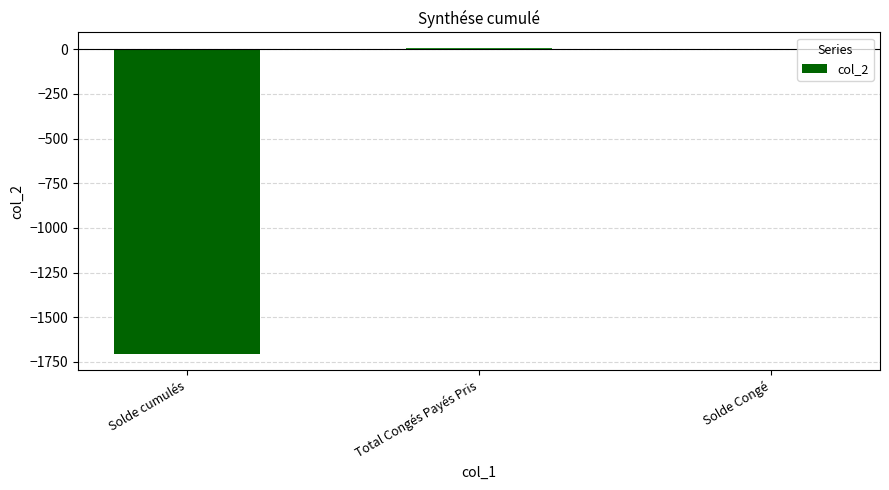

What is the sum of all values?

-1700.5